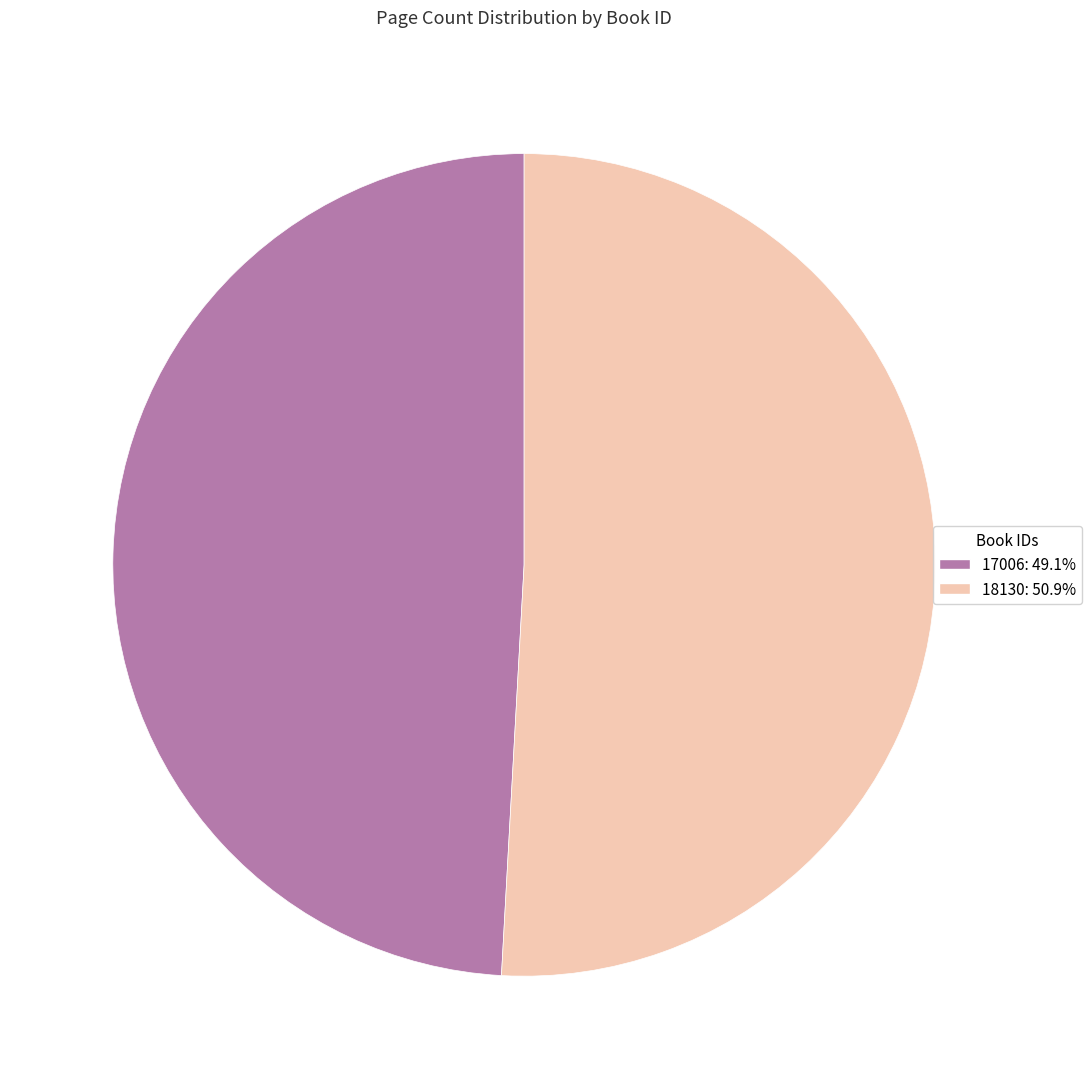

Between 18130 and 17006, which is larger?

18130